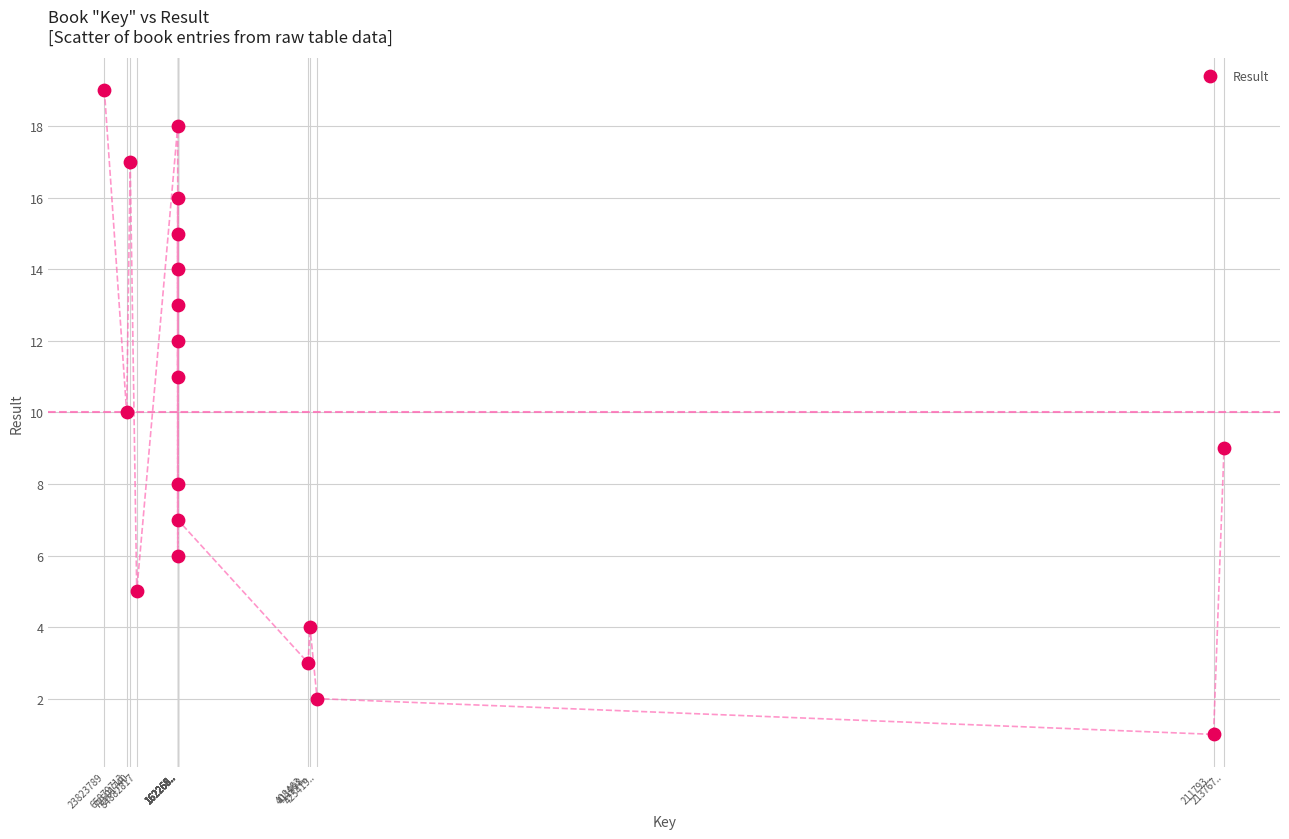

What is the range of Y values (max minus min)?

18